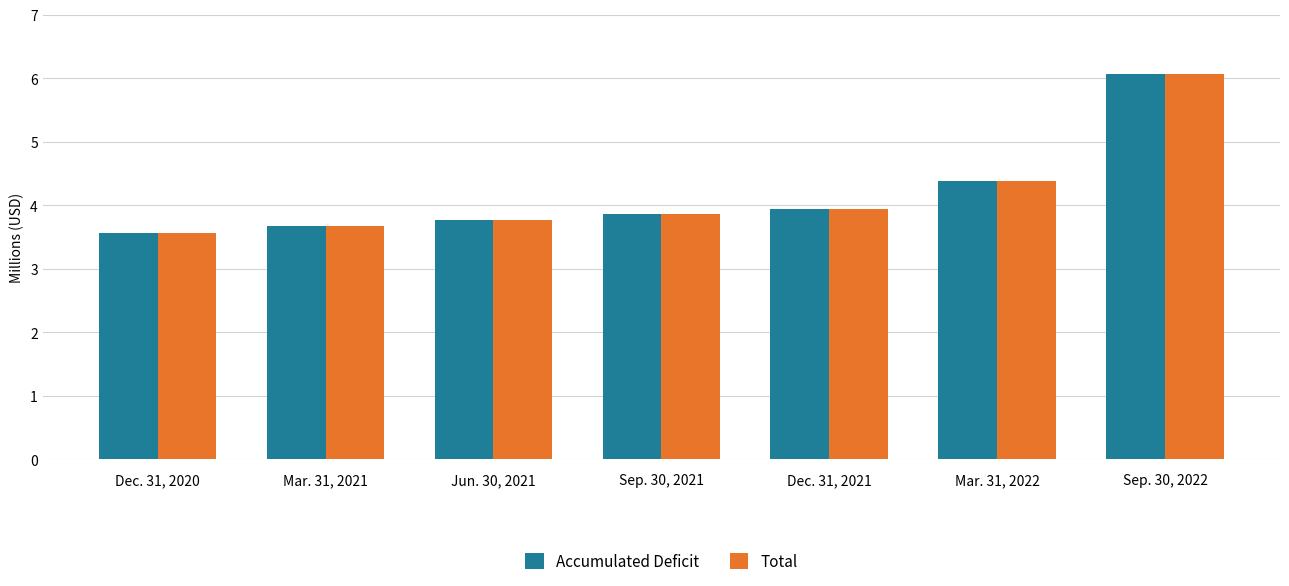

What is the maximum value for Accumulated Deficit?

6.1